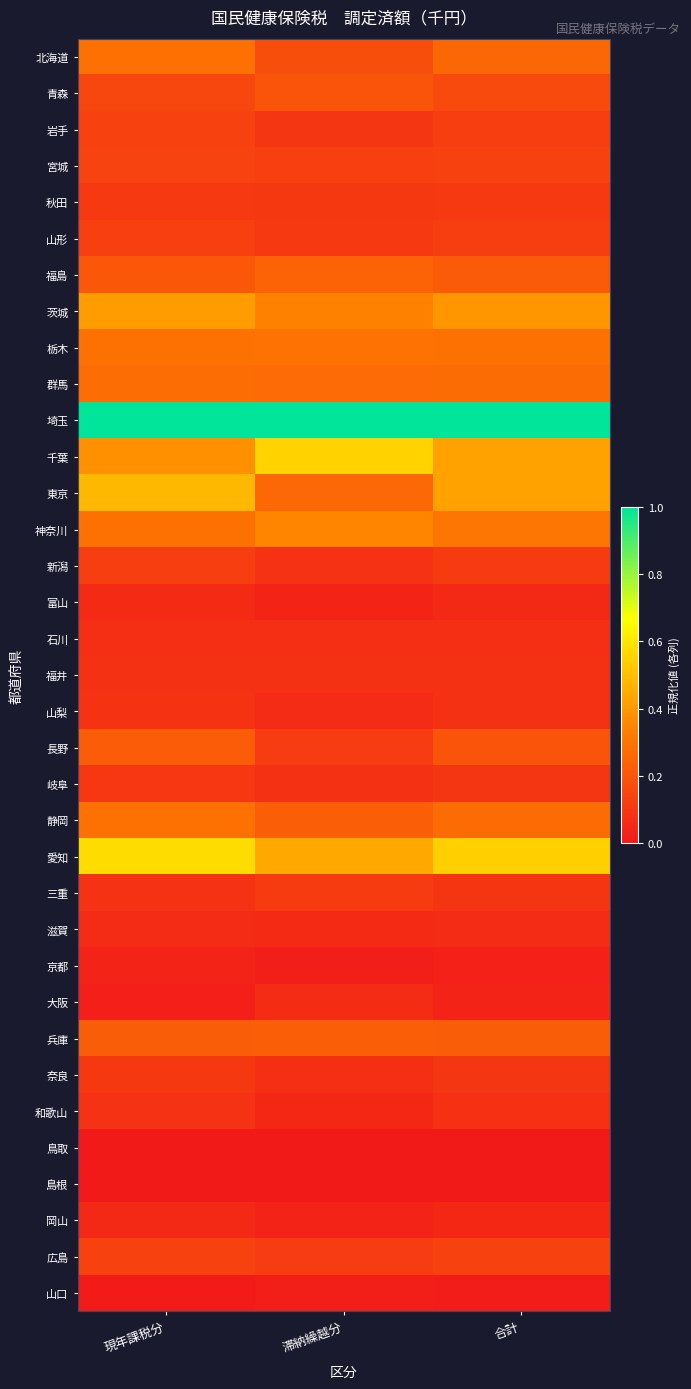

Reading left to right, transcribe all the data shown in this chart.

北海道: 現年課税分=0.3	滞納繰越分=0.2	合計=0.3
青森: 現年課税分=0.2	滞納繰越分=0.2	合計=0.2
岩手: 現年課税分=0.1	滞納繰越分=0.1	合計=0.1
宮城: 現年課税分=0.1	滞納繰越分=0.1	合計=0.1
秋田: 現年課税分=0.1	滞納繰越分=0.1	合計=0.1
山形: 現年課税分=0.1	滞納繰越分=0.1	合計=0.1
福島: 現年課税分=0.2	滞納繰越分=0.2	合計=0.2
茨城: 現年課税分=0.4	滞納繰越分=0.3	合計=0.4
栃木: 現年課税分=0.3	滞納繰越分=0.3	合計=0.3
群馬: 現年課税分=0.3	滞納繰越分=0.3	合計=0.3
埼玉: 現年課税分=1.0	滞納繰越分=1.0	合計=1.0
千葉: 現年課税分=0.4	滞納繰越分=0.6	合計=0.4
東京: 現年課税分=0.5	滞納繰越分=0.3	合計=0.4
神奈川: 現年課税分=0.3	滞納繰越分=0.3	合計=0.3
新潟: 現年課税分=0.1	滞納繰越分=0.1	合計=0.1
富山: 現年課税分=0.1	滞納繰越分=0.0	合計=0.1
石川: 現年課税分=0.1	滞納繰越分=0.1	合計=0.1
福井: 現年課税分=0.1	滞納繰越分=0.1	合計=0.1
山梨: 現年課税分=0.1	滞納繰越分=0.1	合計=0.1
長野: 現年課税分=0.2	滞納繰越分=0.1	合計=0.2
岐阜: 現年課税分=0.1	滞納繰越分=0.1	合計=0.1
静岡: 現年課税分=0.3	滞納繰越分=0.2	合計=0.3
愛知: 現年課税分=0.6	滞納繰越分=0.4	合計=0.5
三重: 現年課税分=0.1	滞納繰越分=0.1	合計=0.1
滋賀: 現年課税分=0.1	滞納繰越分=0.1	合計=0.1
京都: 現年課税分=0.0	滞納繰越分=0.0	合計=0.0
大阪: 現年課税分=0.0	滞納繰越分=0.1	合計=0.0
兵庫: 現年課税分=0.2	滞納繰越分=0.2	合計=0.2
奈良: 現年課税分=0.1	滞納繰越分=0.1	合計=0.1
和歌山: 現年課税分=0.1	滞納繰越分=0.0	合計=0.1
鳥取: 現年課税分=0.0	滞納繰越分=0.0	合計=0.0
島根: 現年課税分=0.0	滞納繰越分=0.0	合計=0.0
岡山: 現年課税分=0.1	滞納繰越分=0.0	合計=0.0
広島: 現年課税分=0.1	滞納繰越分=0.1	合計=0.1
山口: 現年課税分=0.0	滞納繰越分=0.0	合計=0.0